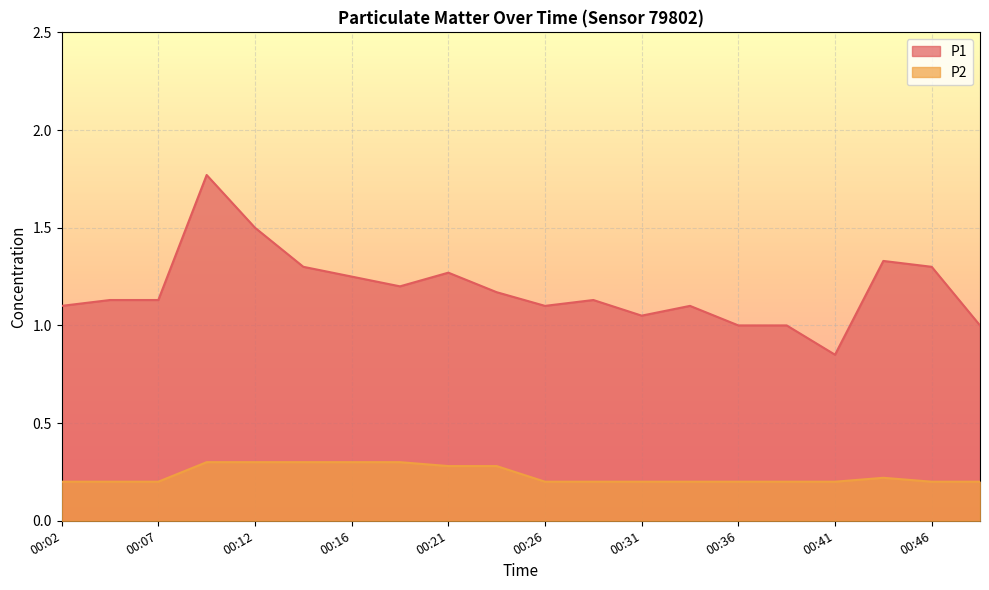

What is the maximum value for P2?

0.3